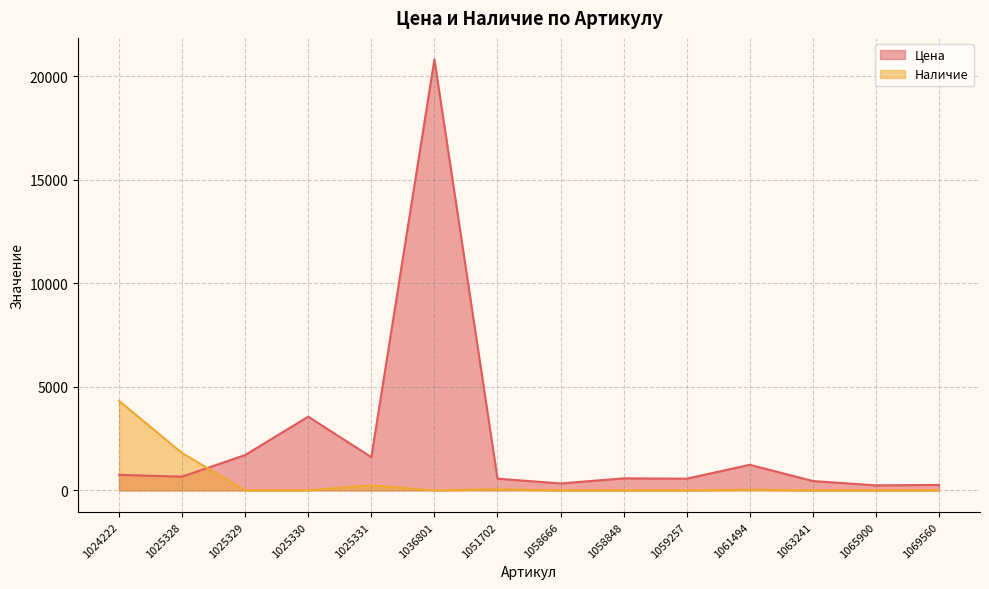

Rank the series by their average value, from lowest to highest.

Наличие, Цена